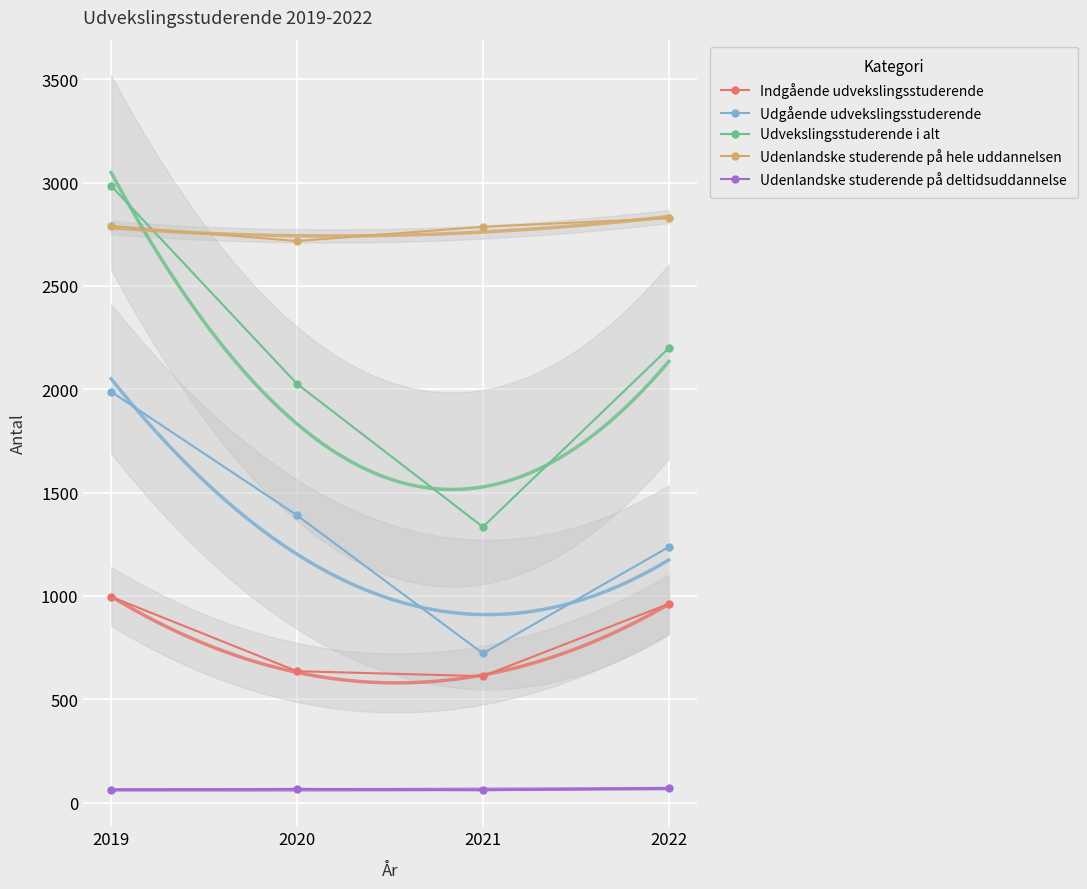

What is the sum of the Udenlandske studerende på hele uddannelsen values at 2021 and 2019?

5576